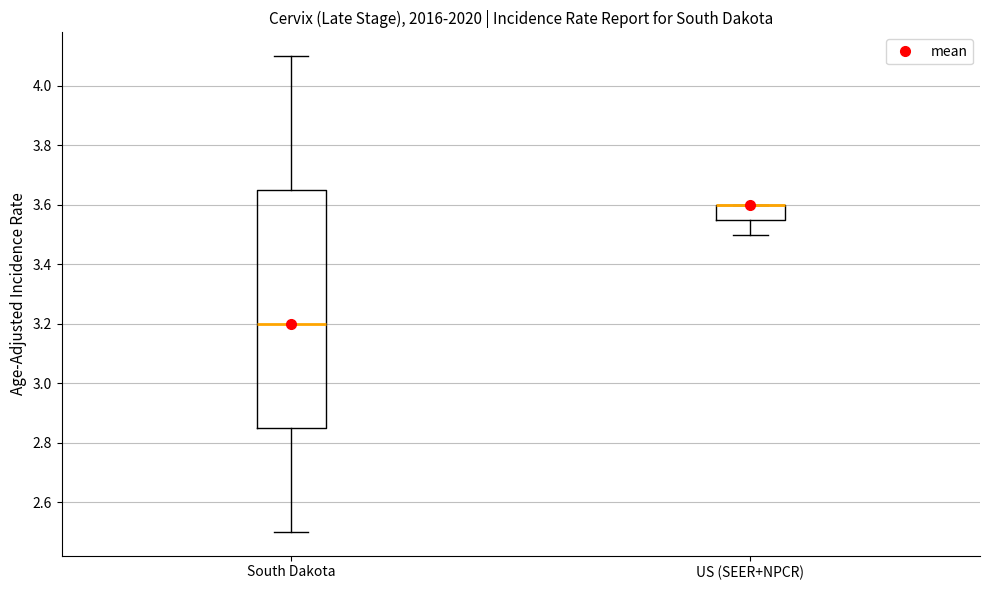

Reading left to right, transcribe this box plot: for each box, give where its median line is, the range the box spans, and where its two whiskers end, as read against the y-axis. The values are not printed on the chart, so give them approximately, as read against the axis.

South Dakota: median 3.20, box 2.86 to 3.66, whiskers 2.50 to 4.10
US (SEER+NPCR): median 3.60 (drawn on the box's upper edge), box 3.56 to 3.60, whiskers 3.50 to 3.60